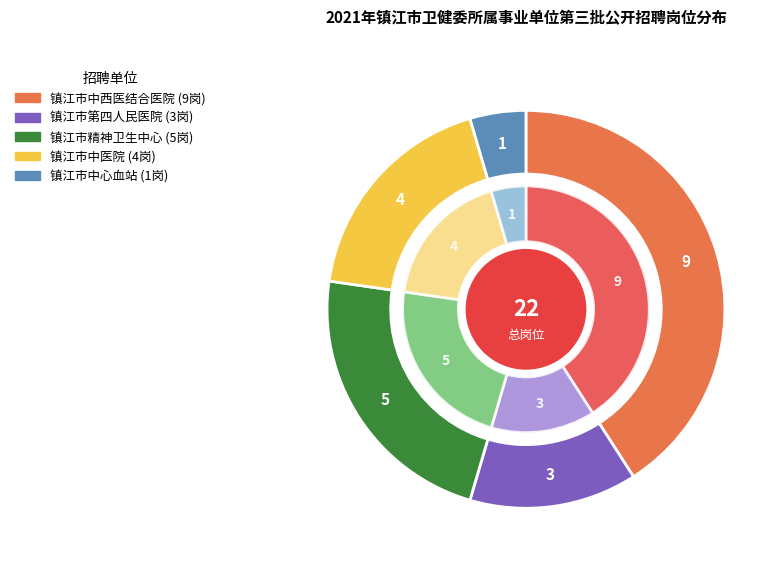

What percentage is the 镇江市精神卫生中心 slice, to the nearest percent?

23%